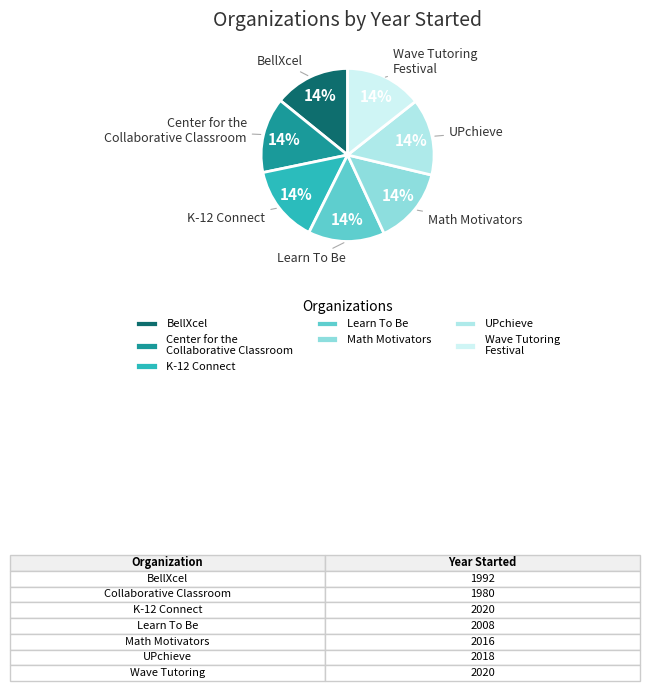

To the nearest percent, what percentage of the pie is Math Motivators?

14%